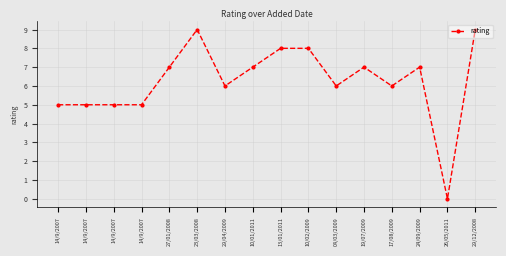

Is it true that the value at 24/09/2009 is 7?

True